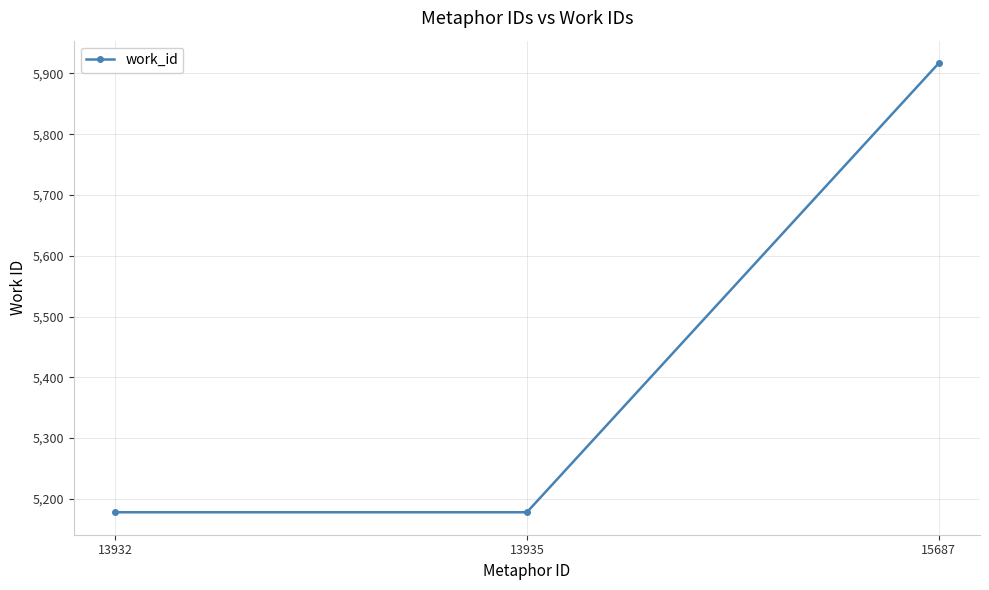

What is the minimum value shown in the chart?

5178